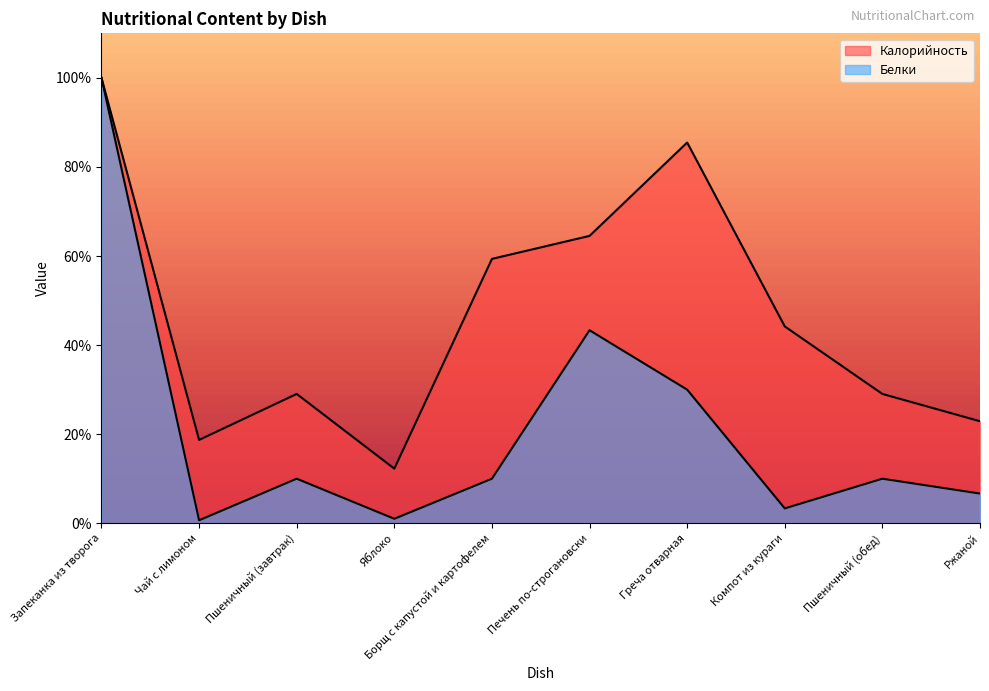

Between Пшеничный (завтрак) and Яблоко, which series saw the biggest shift?

Калорийность